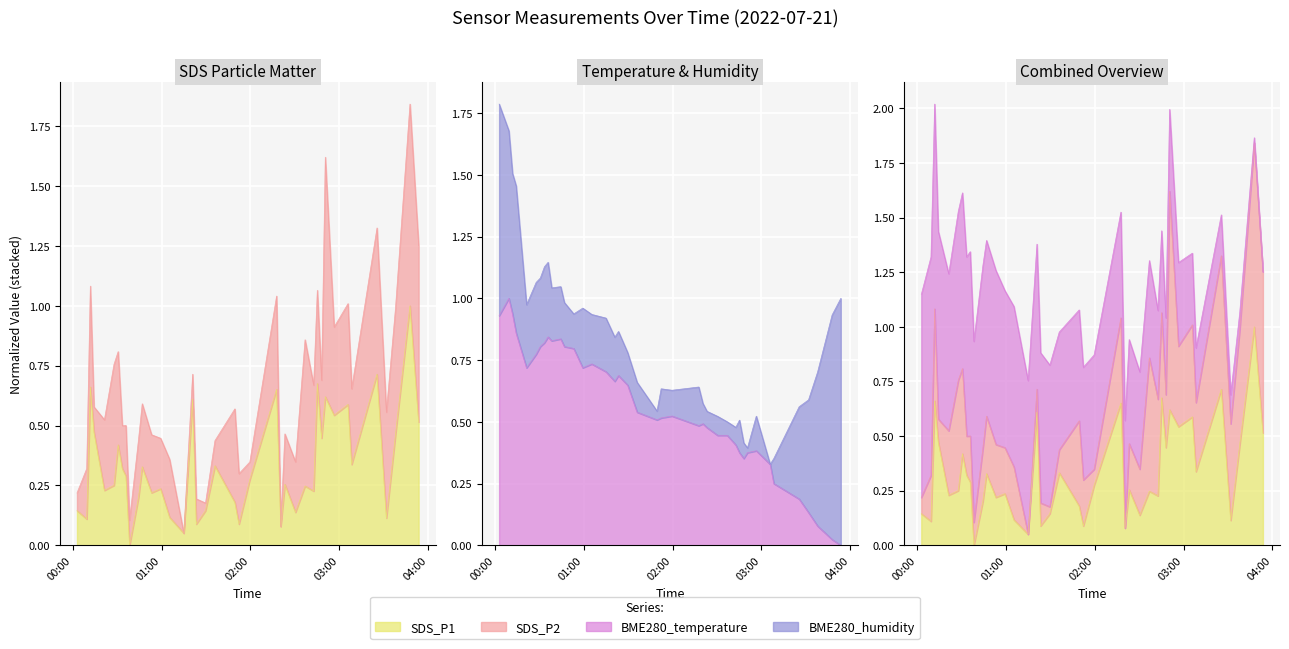

What is the greatest value displayed?

1.0